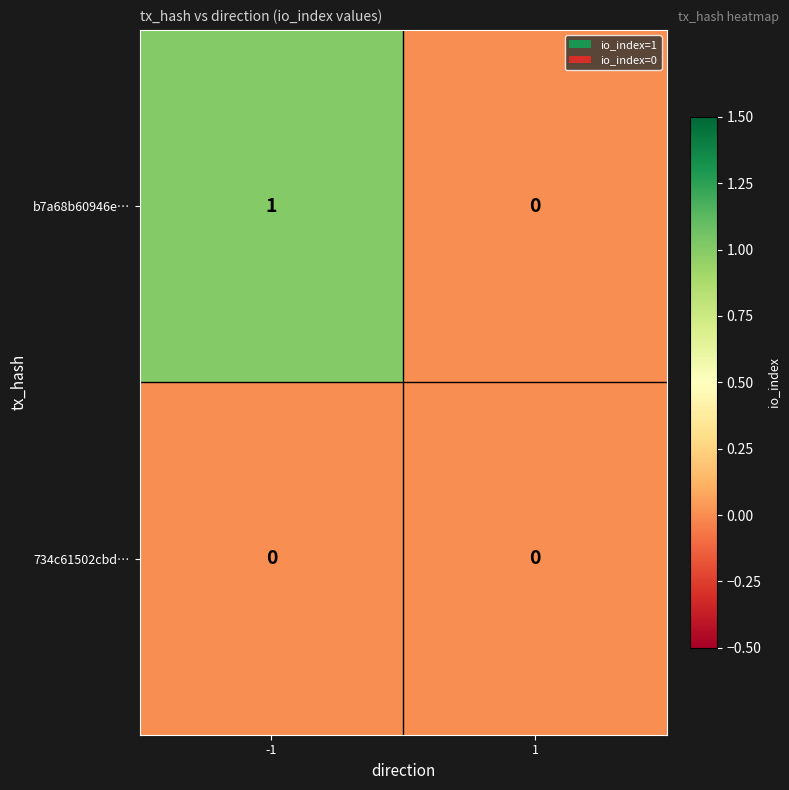

Rank the series by their average value, from highest to lowest.

b7a68b60946e…, 734c61502cbd…